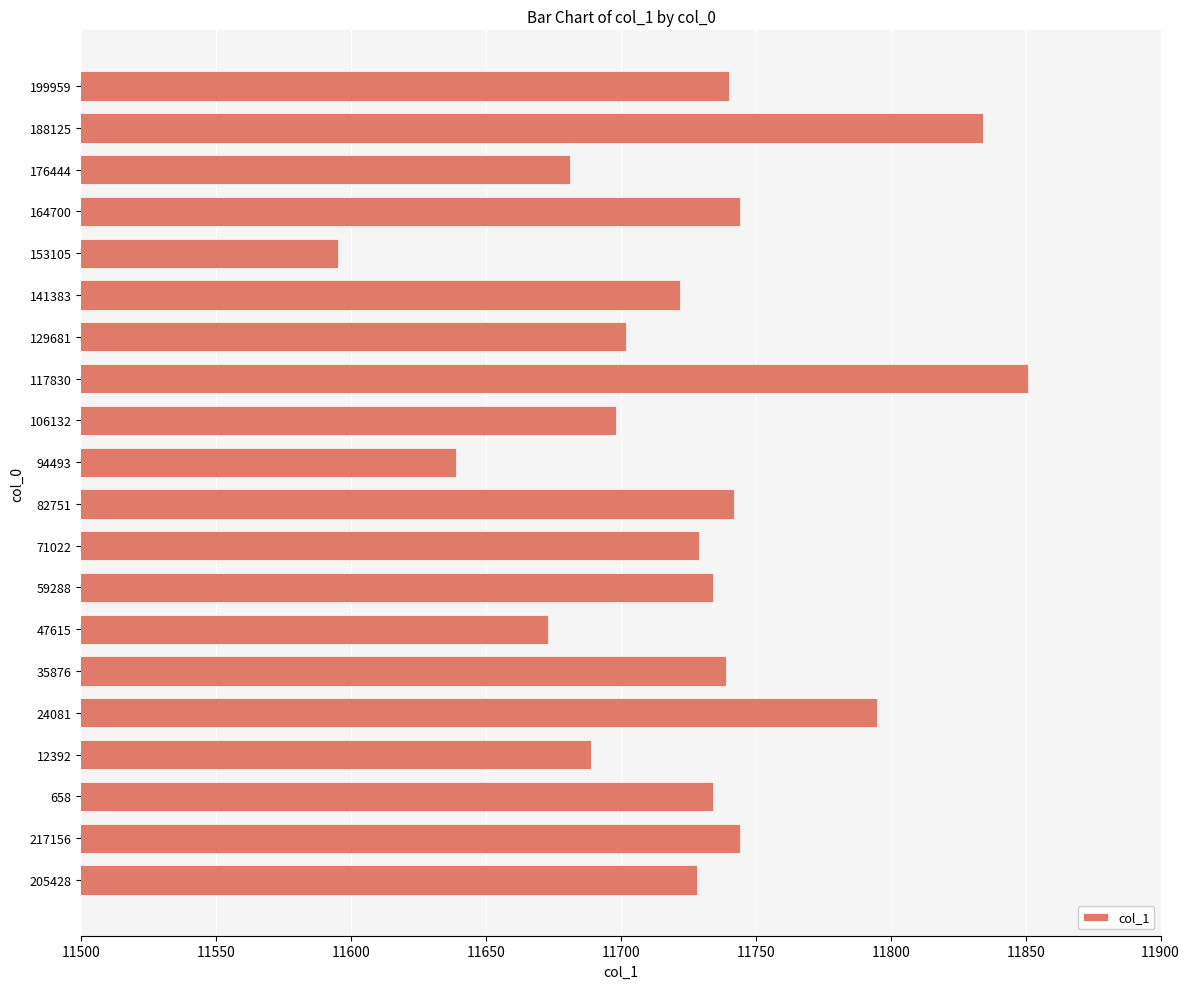

What is the label of the 15th bar from the bottom?

141383